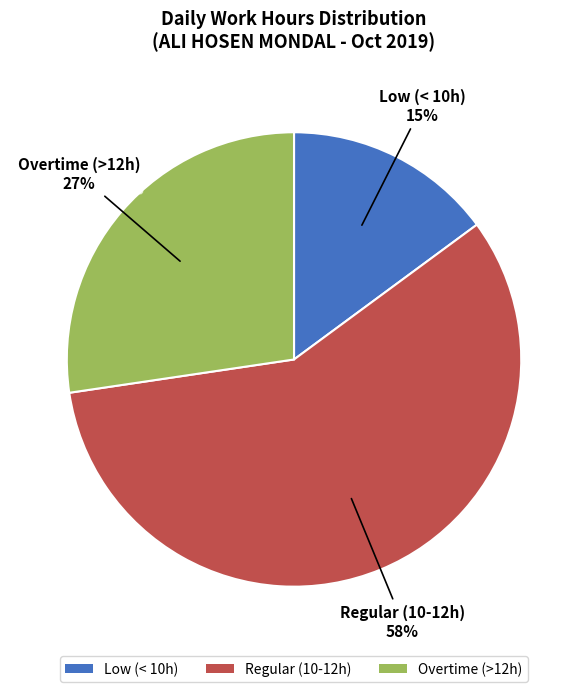

Count the number of slices in the pie.

3